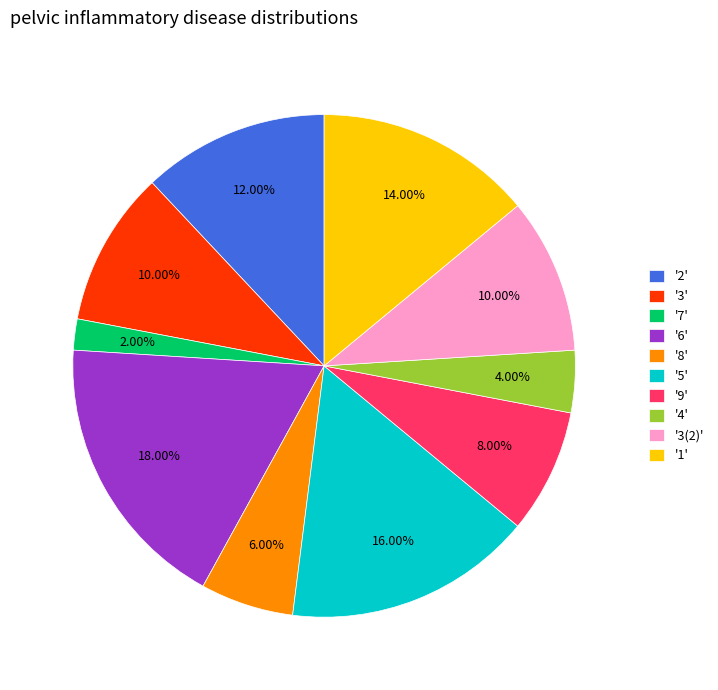

Is there a majority slice in this chart?

No